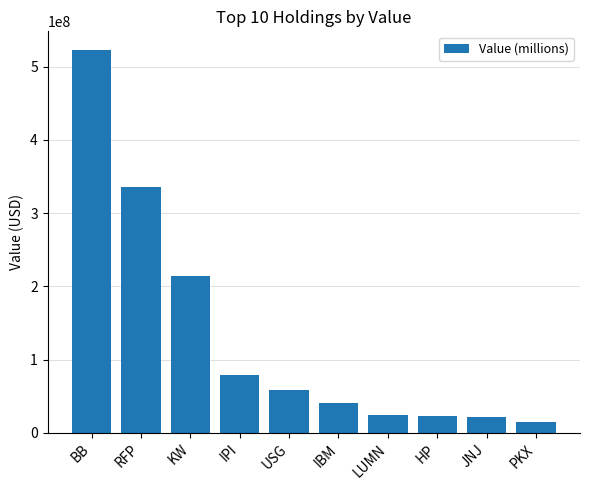

The value at HP is 22626000. True or false?

True